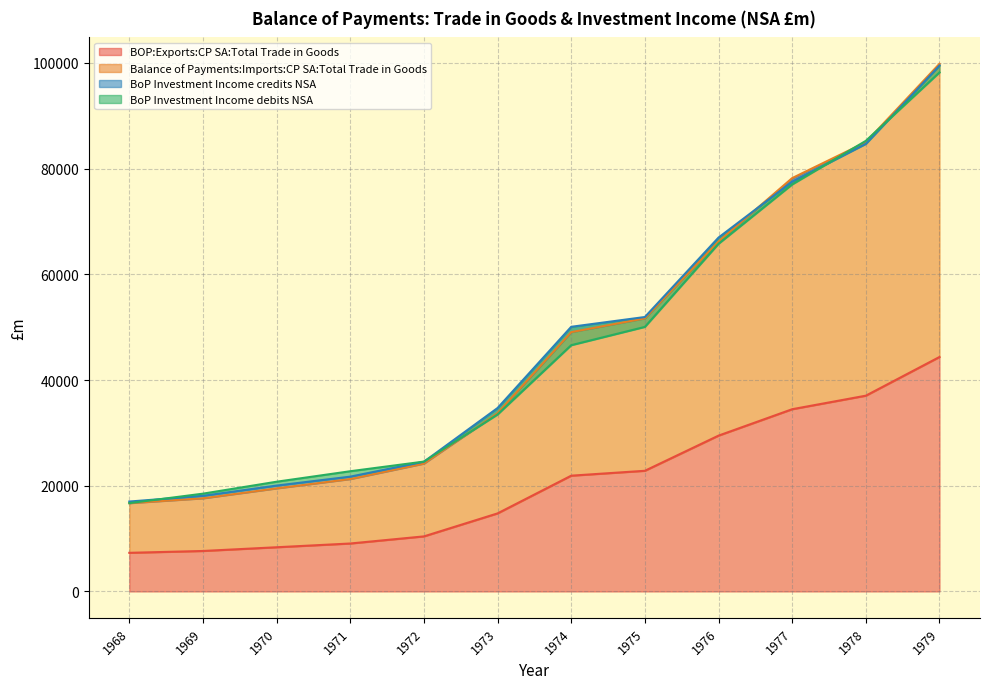

What is the value of the BOP:Exports:CP SA:Total Trade in Goods point at the 9th from the left?

29483